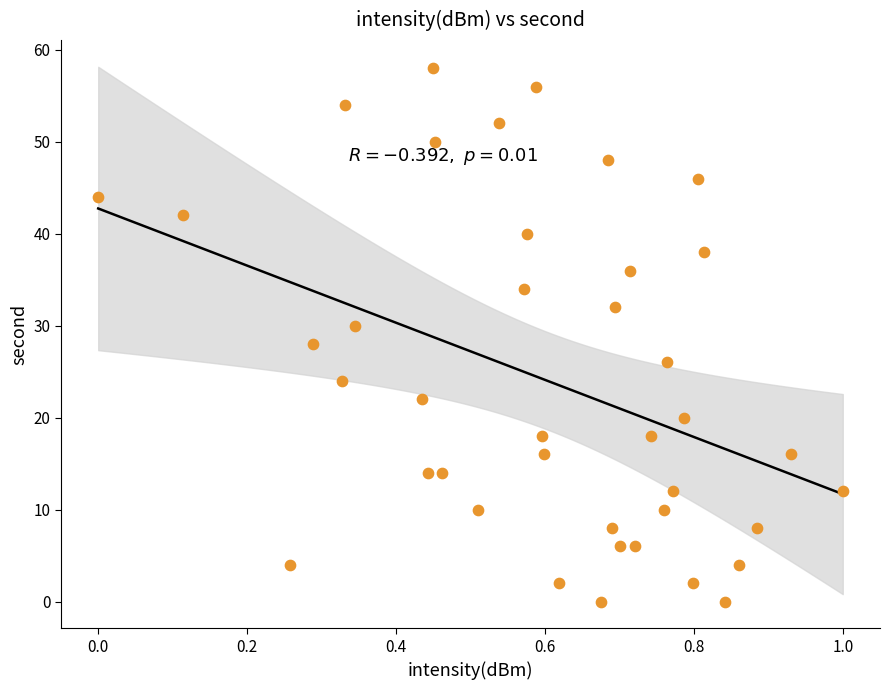

What is the range of Y values (max minus min)?

58